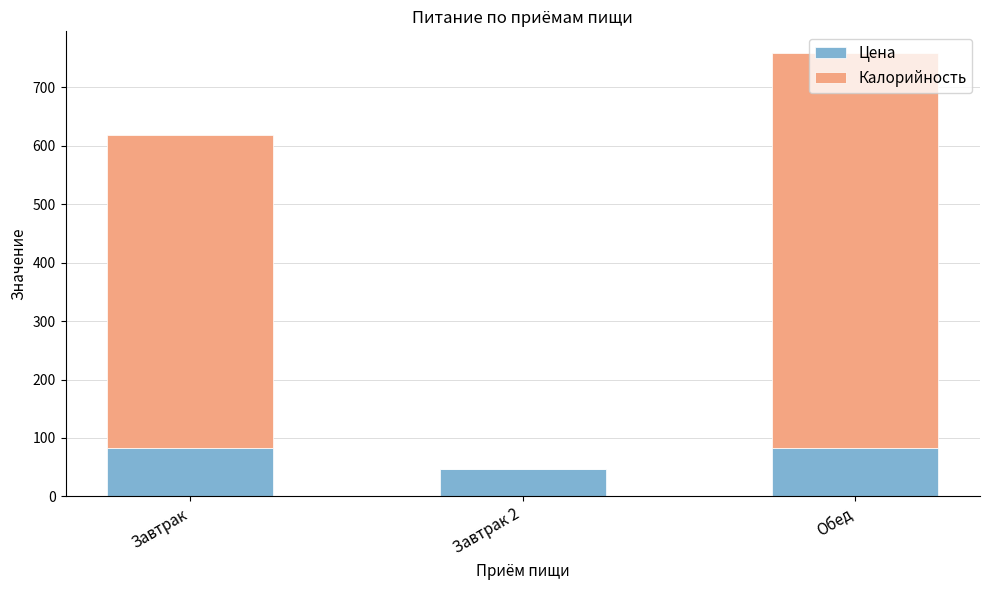

Are the bars horizontal?

No